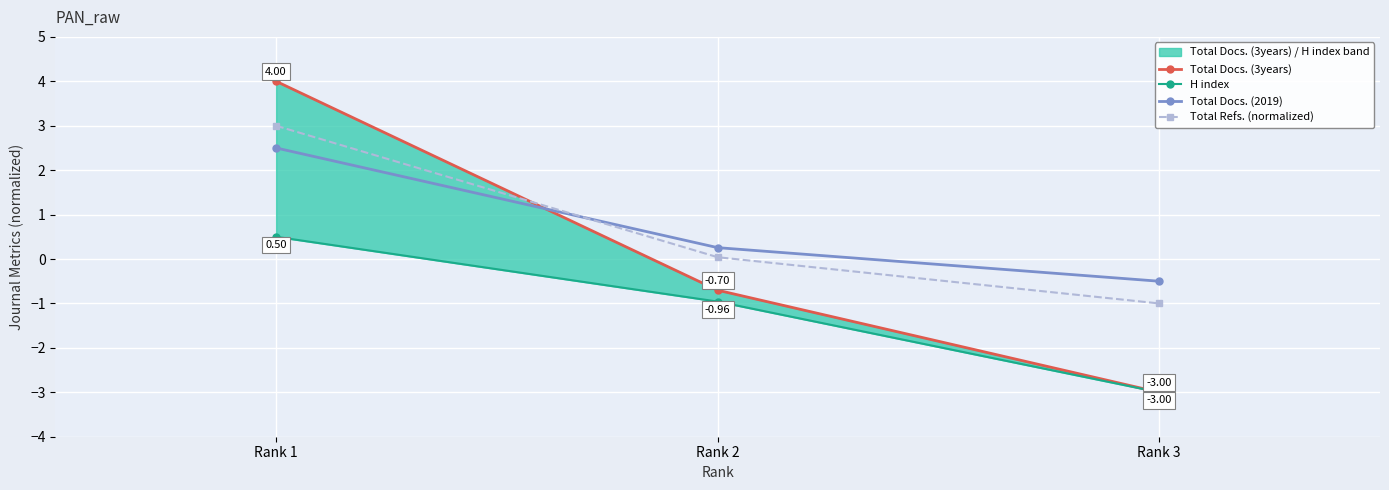

Between Rank 1 and Rank 2, which is larger?

Rank 1